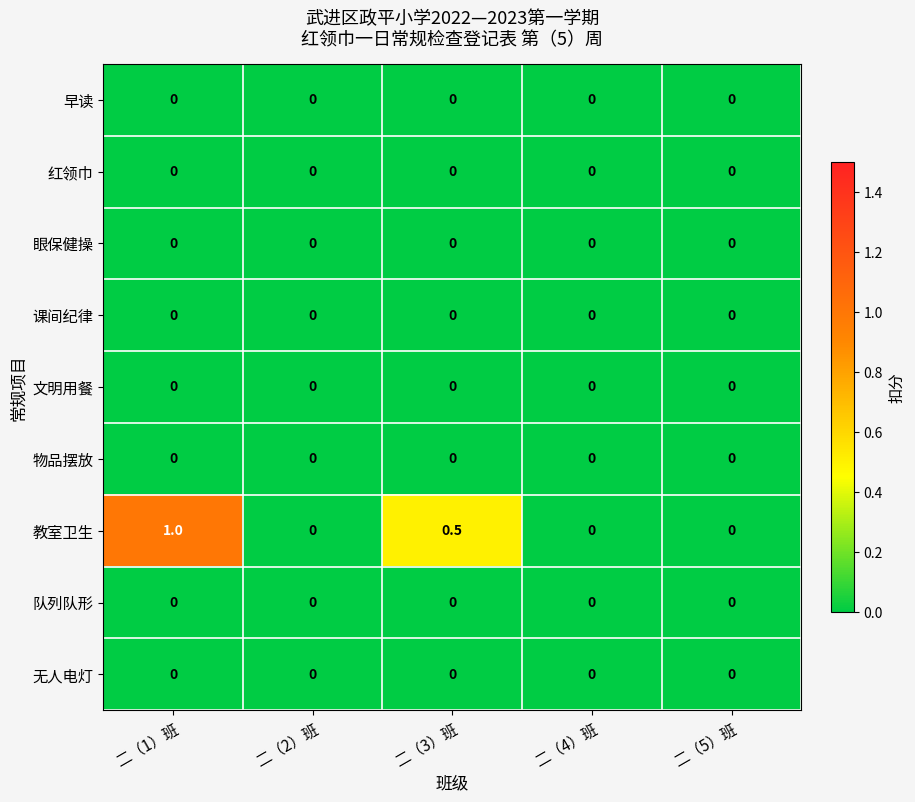

The value of 红领巾 at 二（5）班 is 0.0. True or false?

True